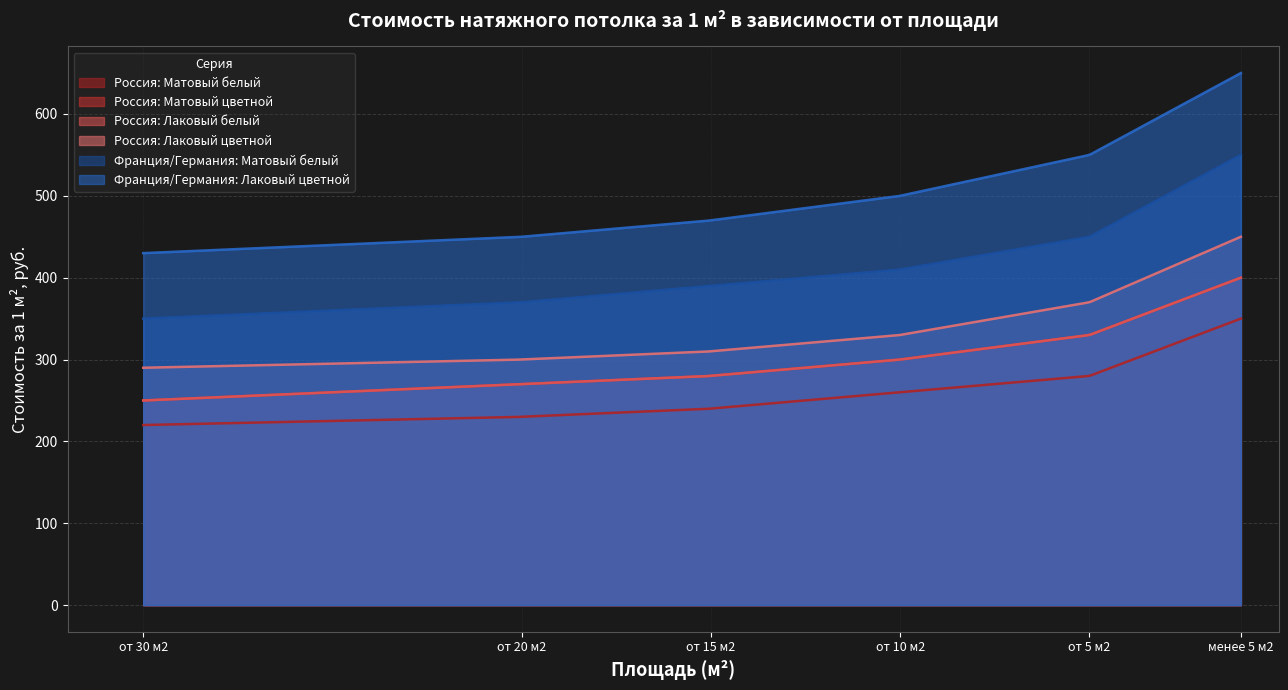

What is the difference between the Россия: Матовый белый values at от 20 м2 and от 5 м2?

50